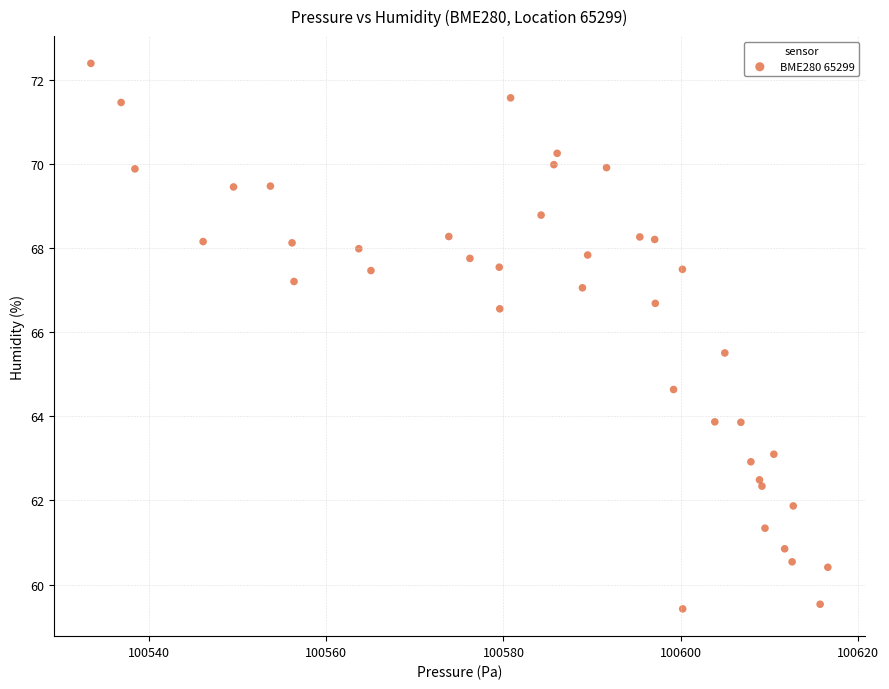

What is the range of Y values (max minus min)?

13.0